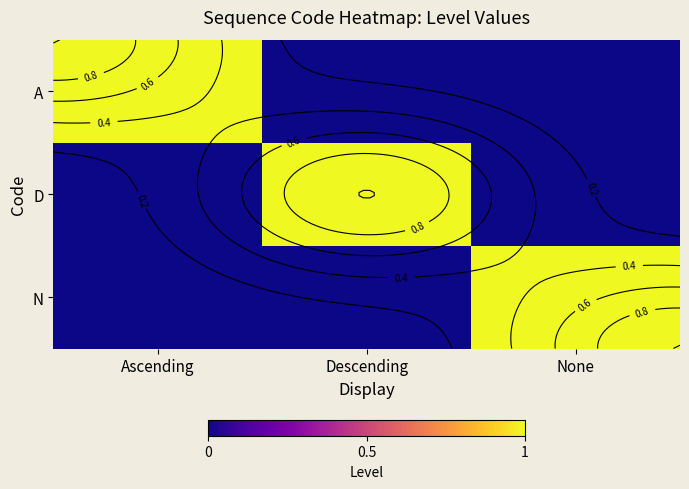

How many series are shown in this chart?

3